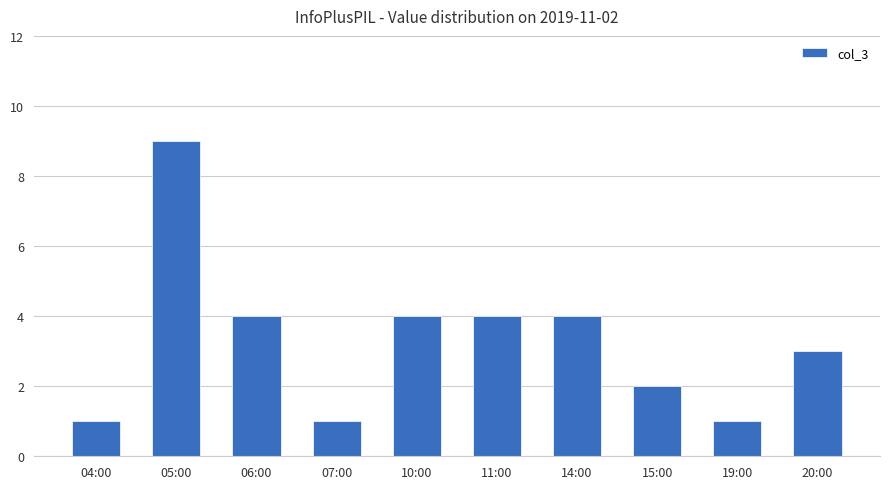

Which category has the highest value across all series?

05:00